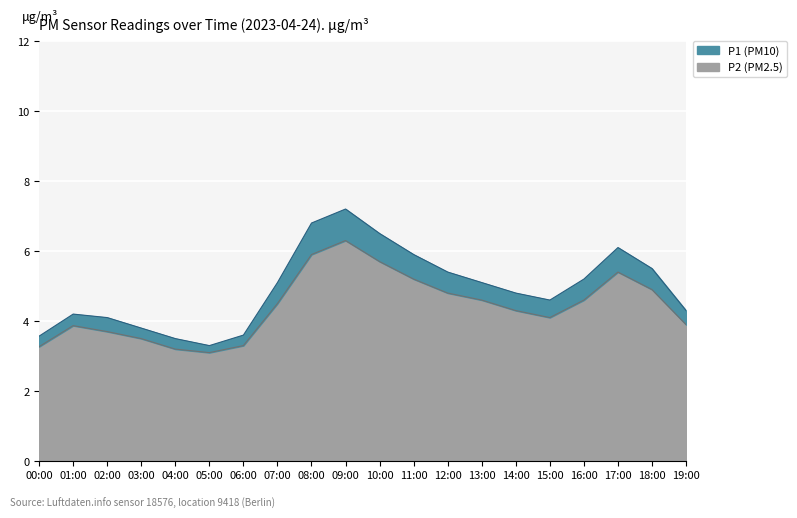

What position from the left is 08:00?

9